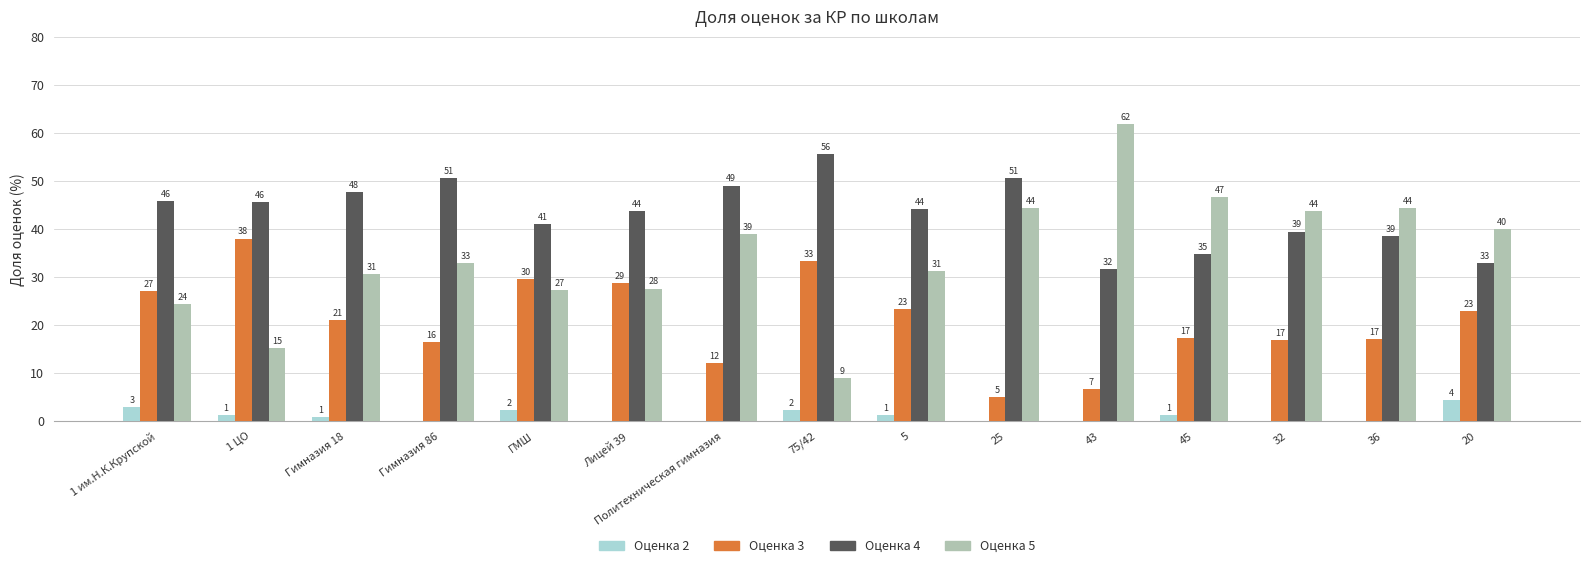

The Оценка 4 series shows 50.6 at 25. True or false?

True